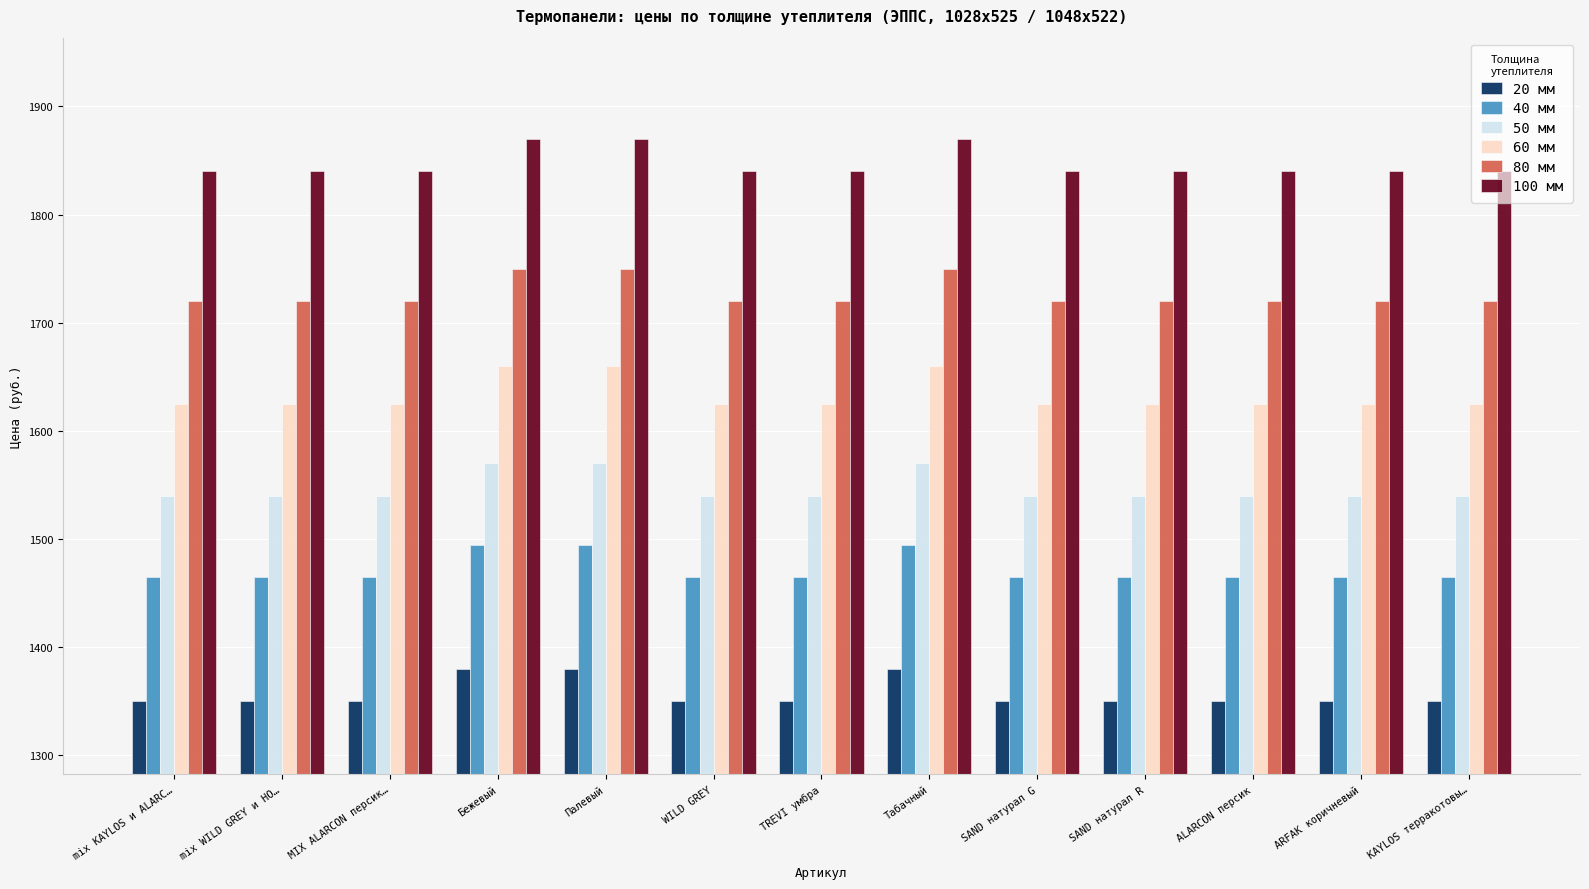

What is the value of the 40 мм bar at the 11th from the left?

1465